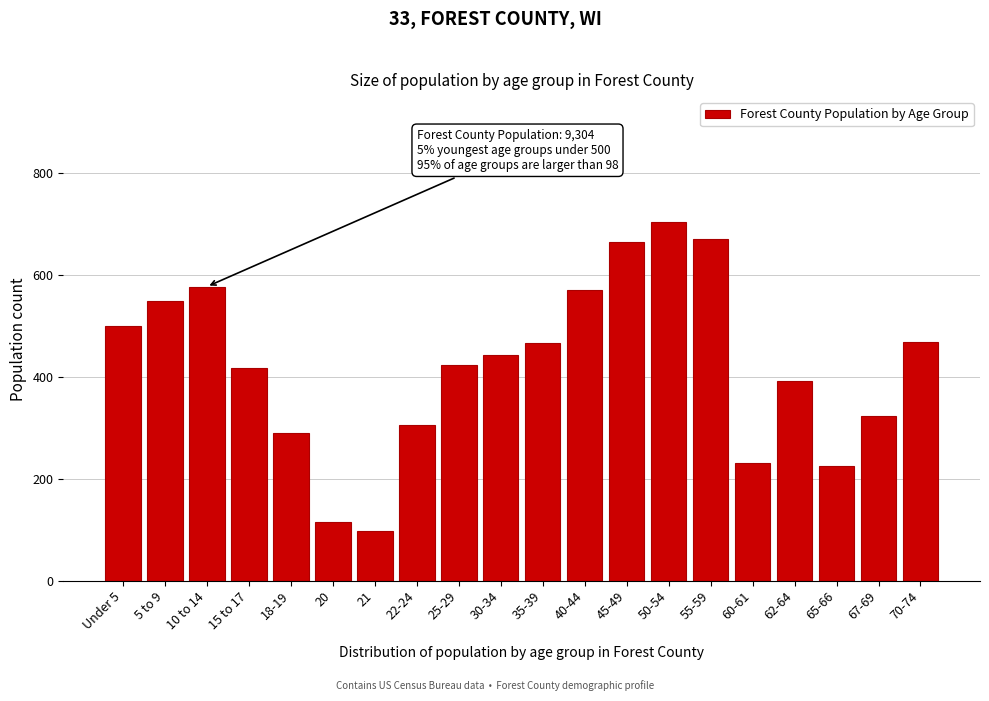

What is the label of the 18th bar from the left?

65-66